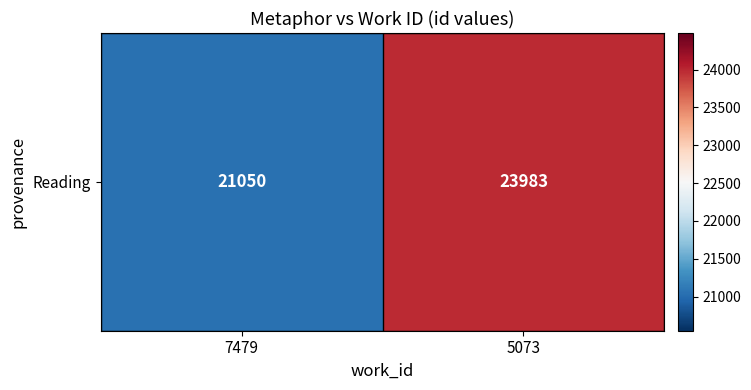

Is it true that the value at 5073 is 6388?

False